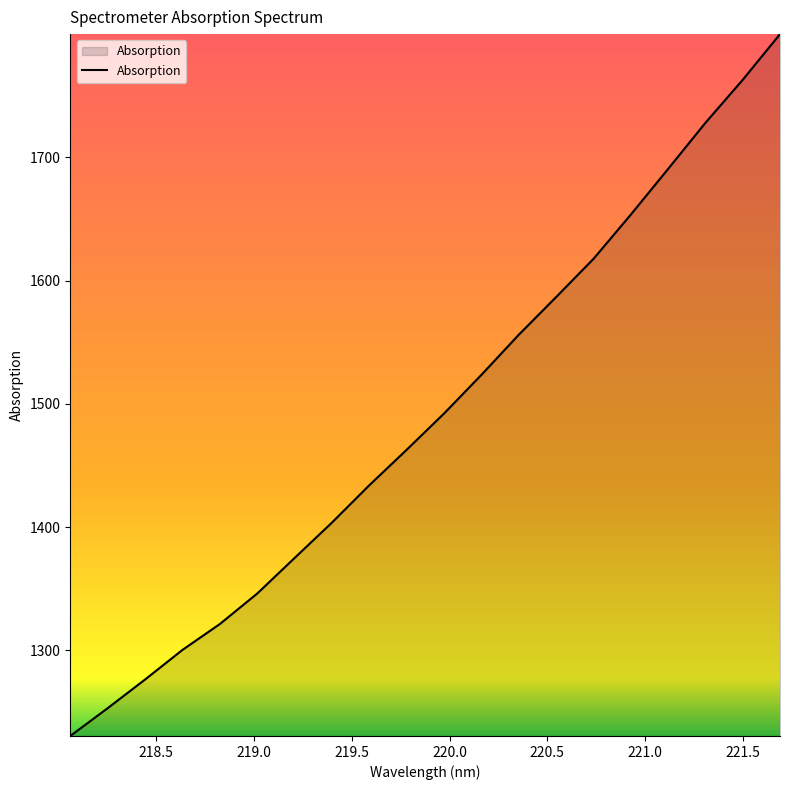

What is the smallest value displayed?

1230.5